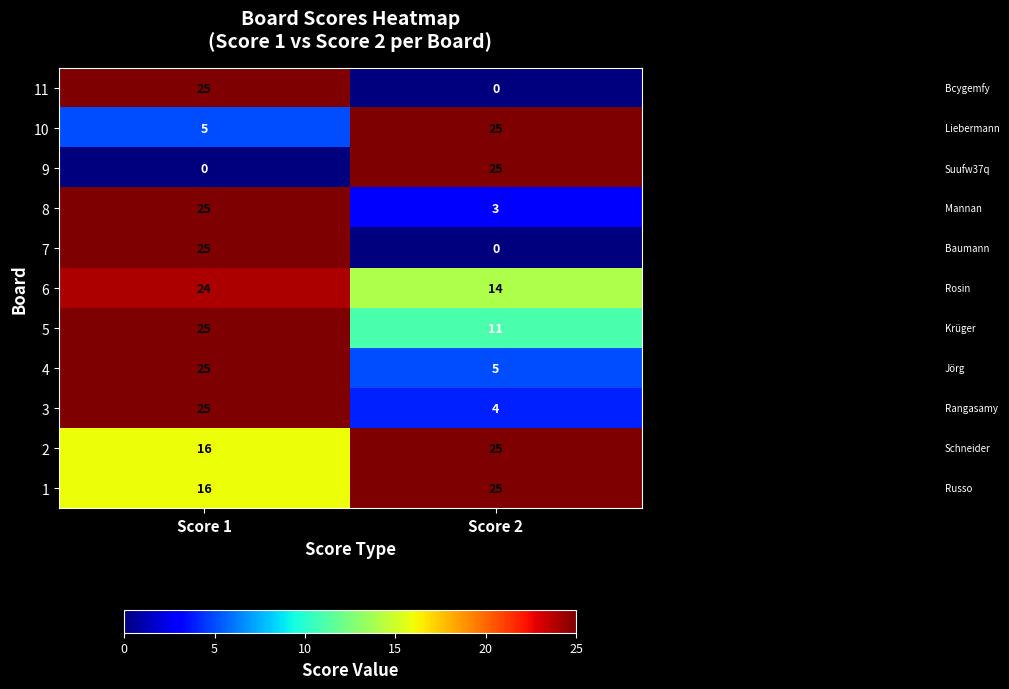

Reading left to right, list all the values displayed in this chart.

11: 25	0
10: 5	25
9: 0	25
8: 25	3
7: 25	0
6: 24	14
5: 25	11
4: 25	5
3: 25	4
2: 16	25
1: 16	25